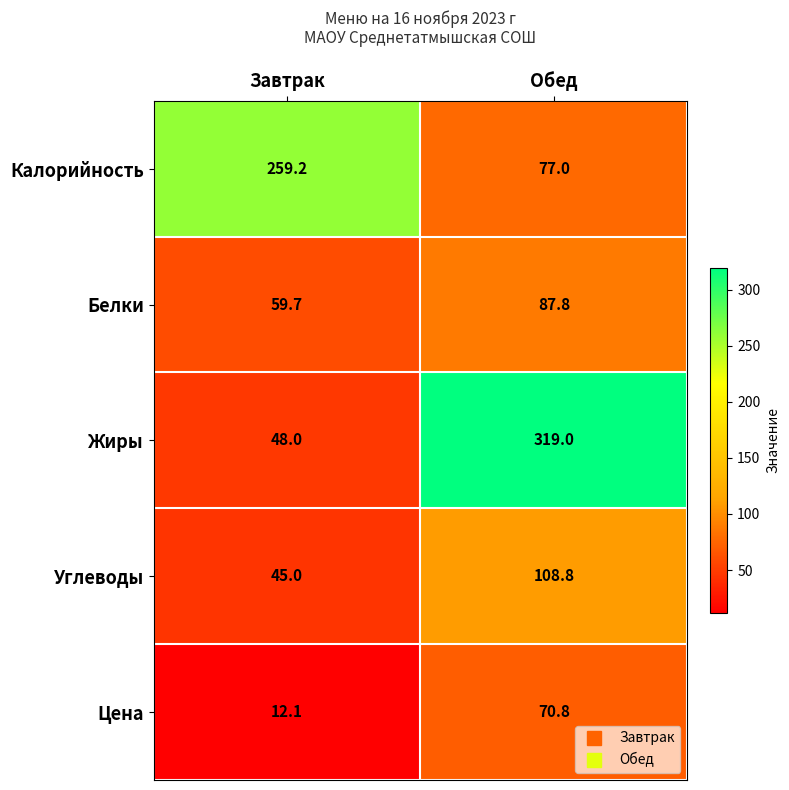

List the series in order of their peak value, highest first.

Жиры, Калорийность, Углеводы, Белки, Цена